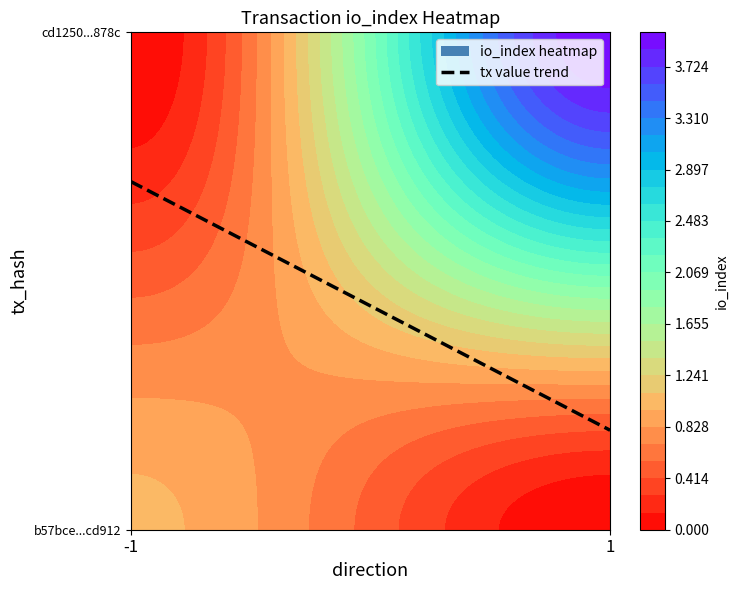

Is the value of b57bce209bc2e1dda25fa3593fb22b4841cd912 at 1 greater than the value of cd1250afc48fd0d99c22813ddec1da597b5878c at 1?

No